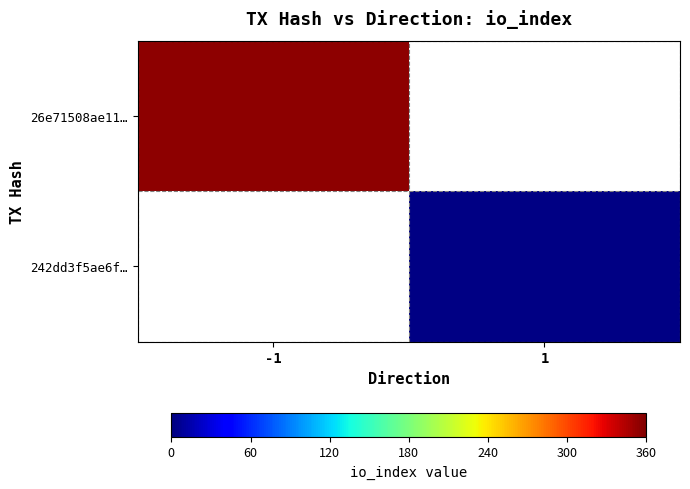

At which category does the chart reach its minimum across all series?

1